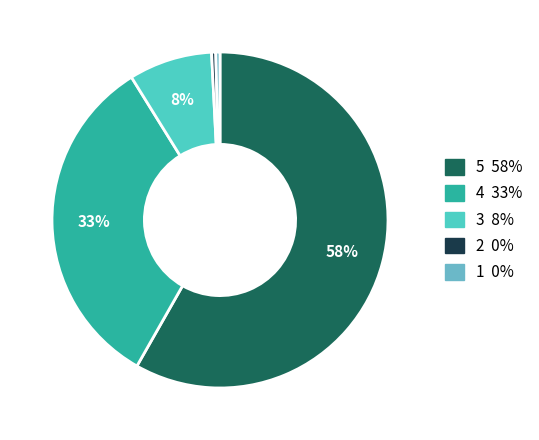

To the nearest percent, what percentage of the pie is 3?

8%